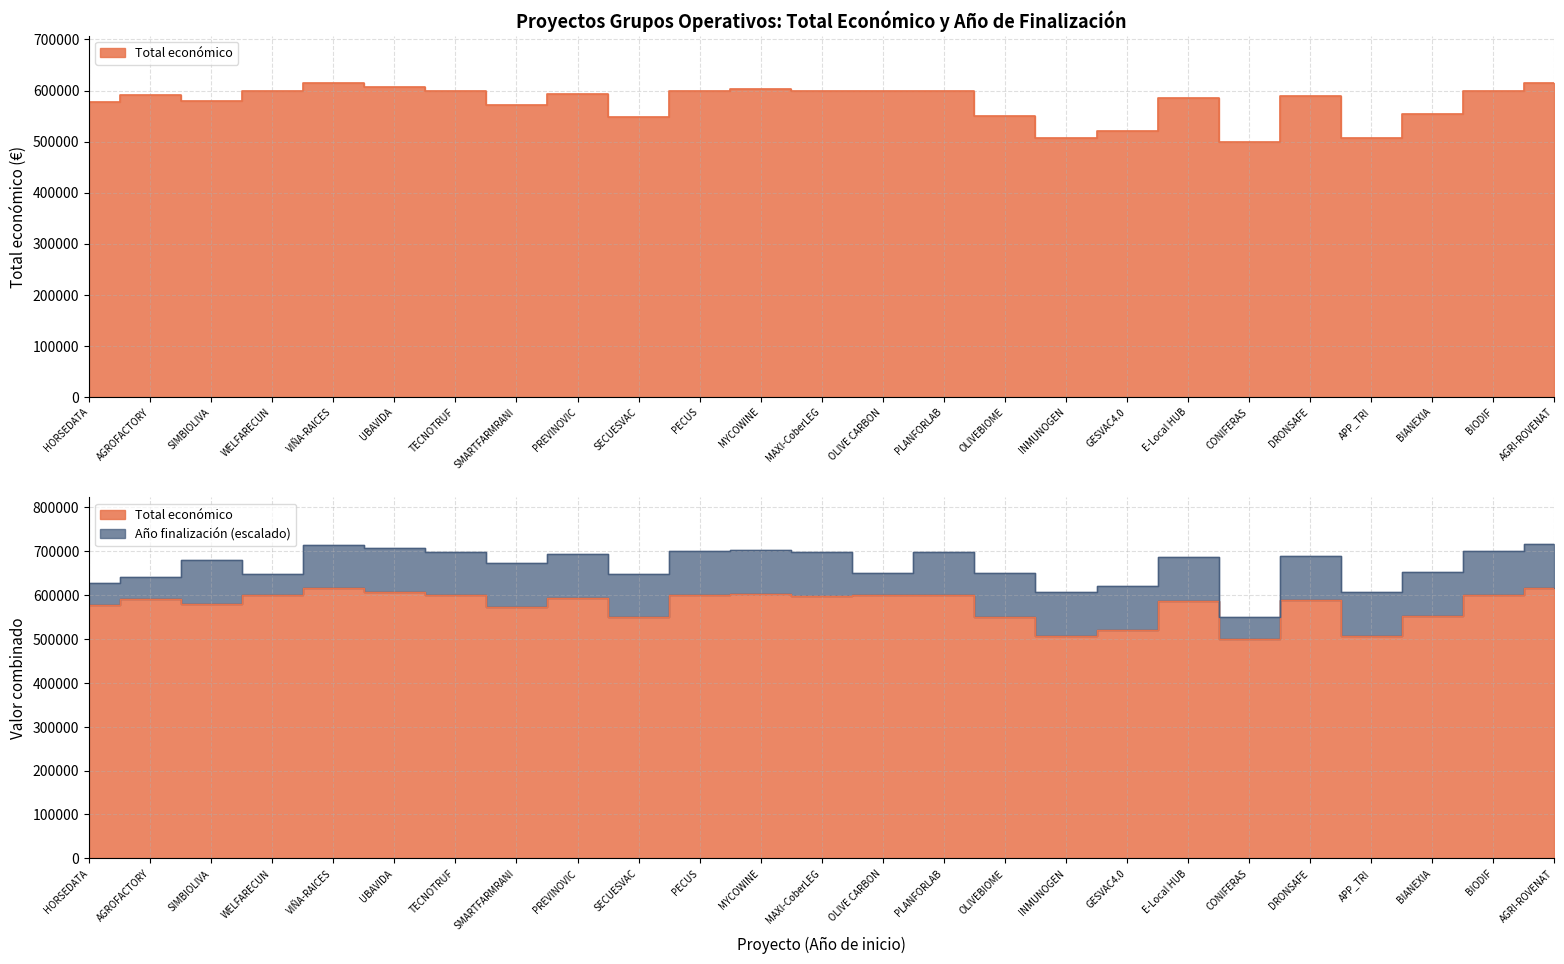

What is the sum of the values at TECNOTRUF and BIODIF?

1199058